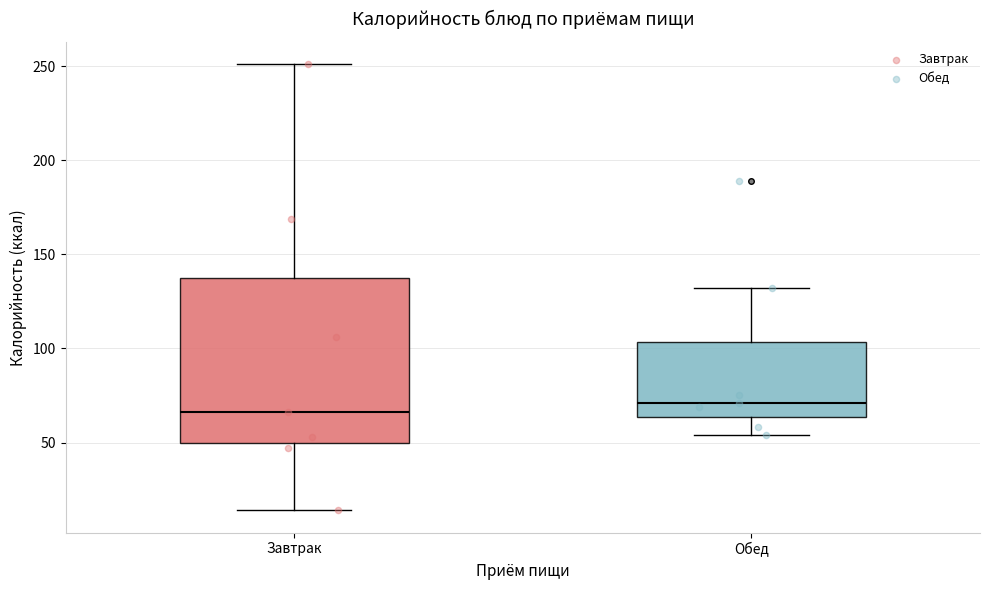

Which box is the tallest, from its lower edge to its upper edge?

Завтрак